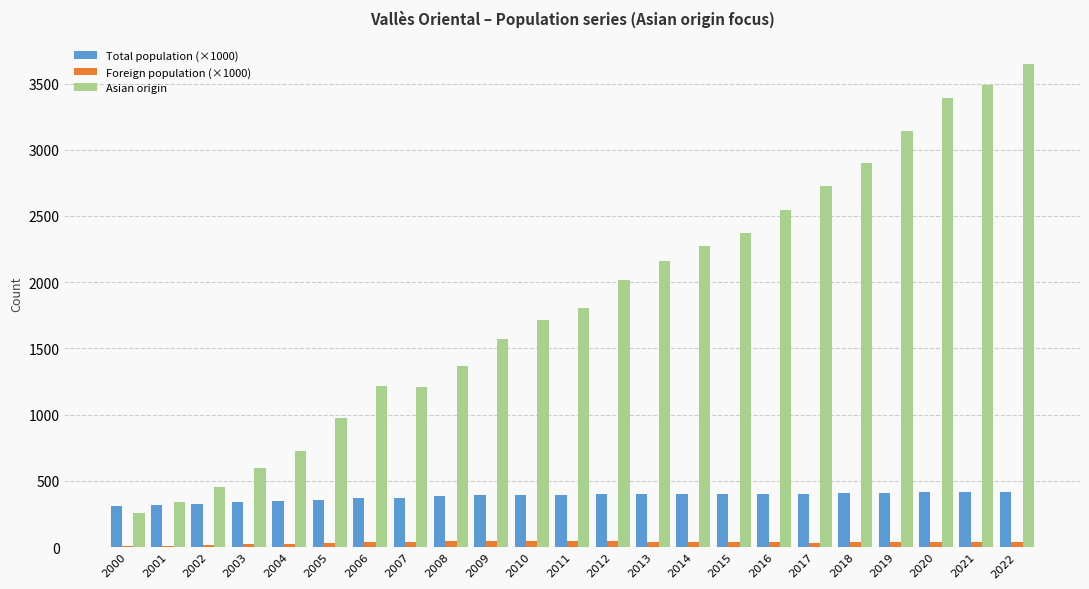

Is the value of Asian origin at 2018 greater than the value of Total population (×1000) at 2012?

Yes